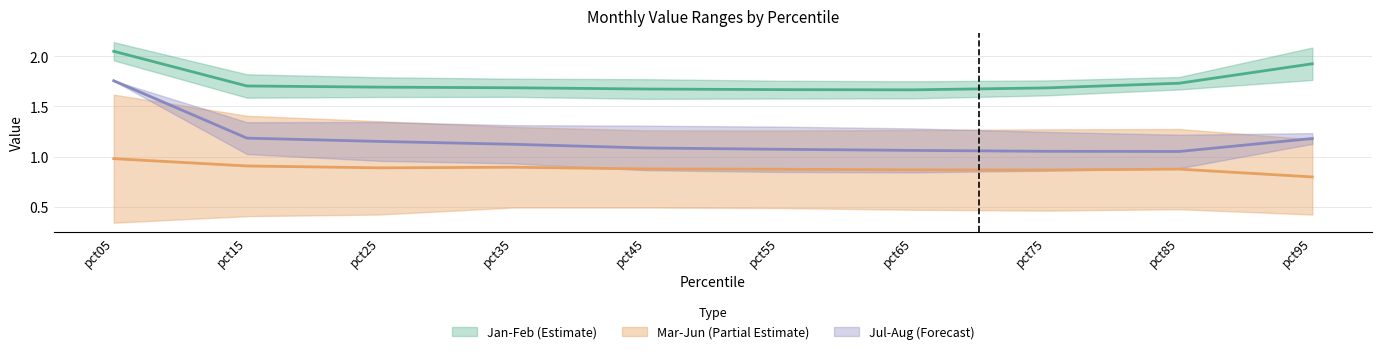

Reading left to right, transcribe all the data shown in this chart.

Jan: 2.1	1.8	1.8	1.8	1.8	1.8	1.7	1.8	1.8	1.8
Feb: 2.0	1.6	1.6	1.6	1.6	1.6	1.6	1.6	1.7	2.1
Mar: 0.3	0.4	0.4	0.5	0.5	0.5	0.5	0.5	0.5	0.4
Jun: 1.6	1.4	1.4	1.3	1.3	1.3	1.3	1.3	1.3	1.2
Jul: 1.8	1.3	1.3	1.3	1.3	1.3	1.3	1.2	1.2	1.2
Aug: 1.8	1.0	1.0	0.9	0.9	0.8	0.8	0.9	0.9	1.1